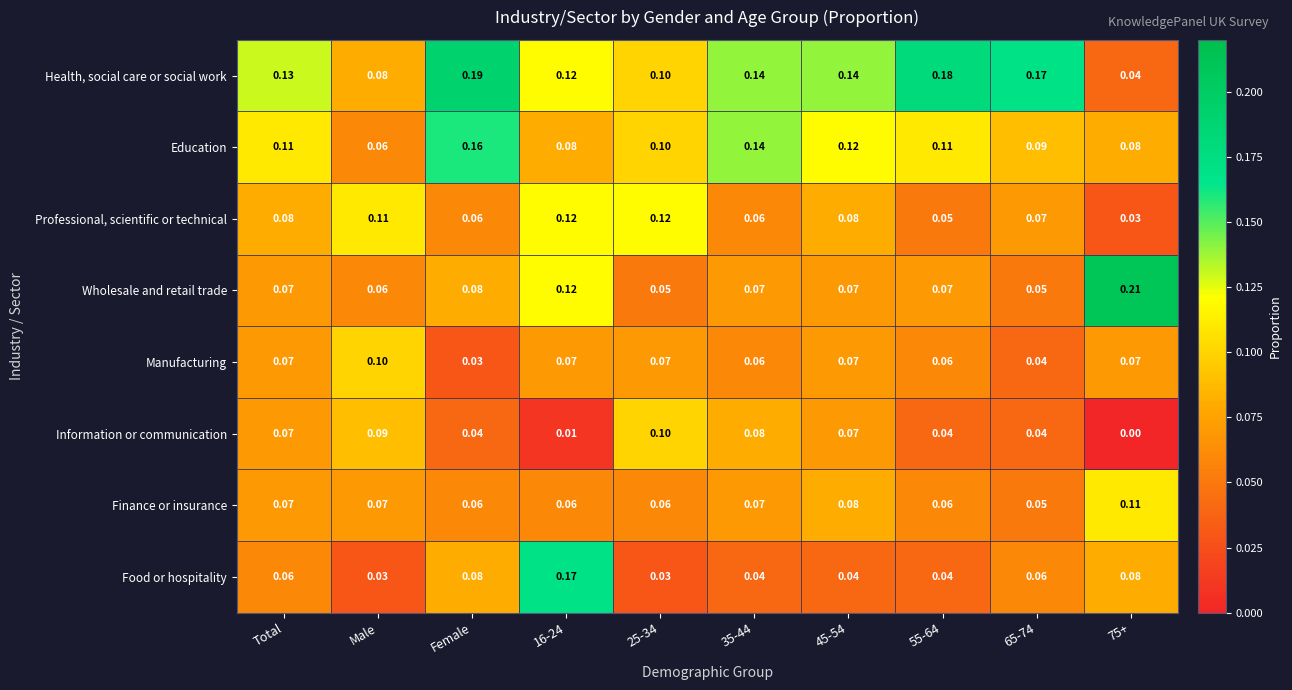

Which series has the largest total across all categories?

Health, social care or social work